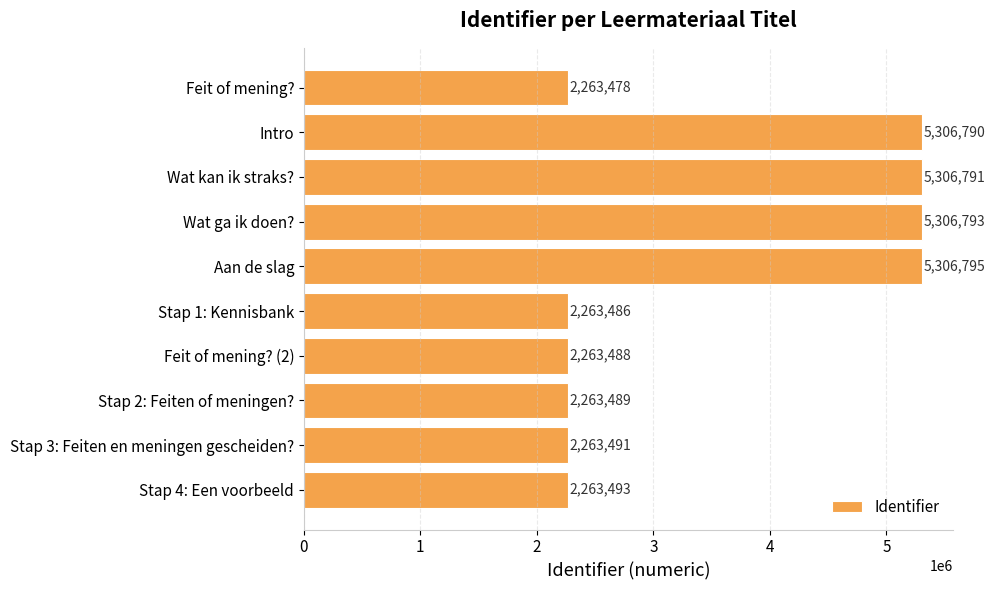

Does the chart contain stacked bars?

No